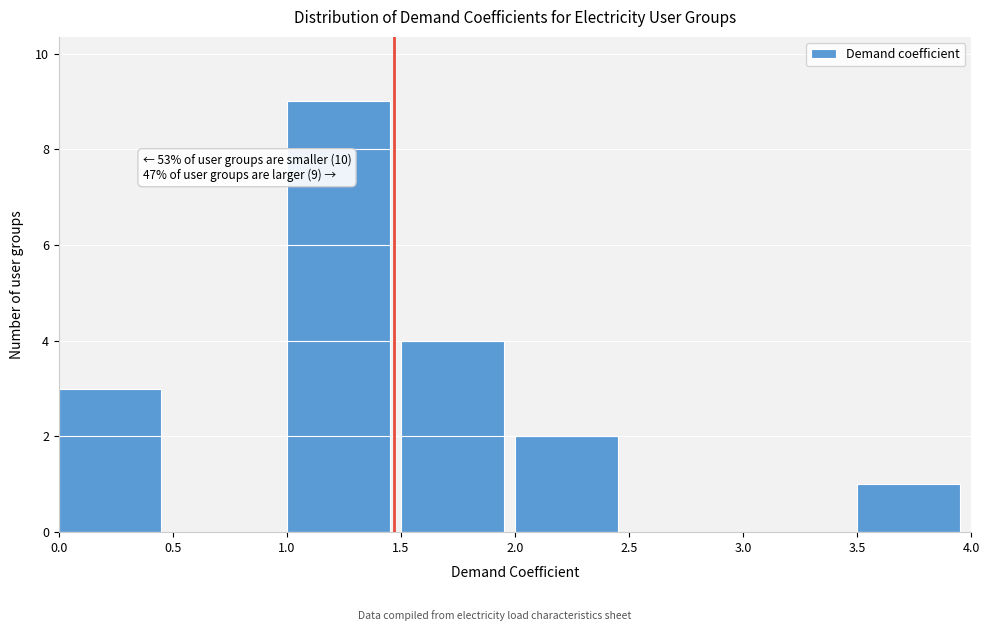

Which range on the x-axis has the tallest bar?

1.0 to 1.5